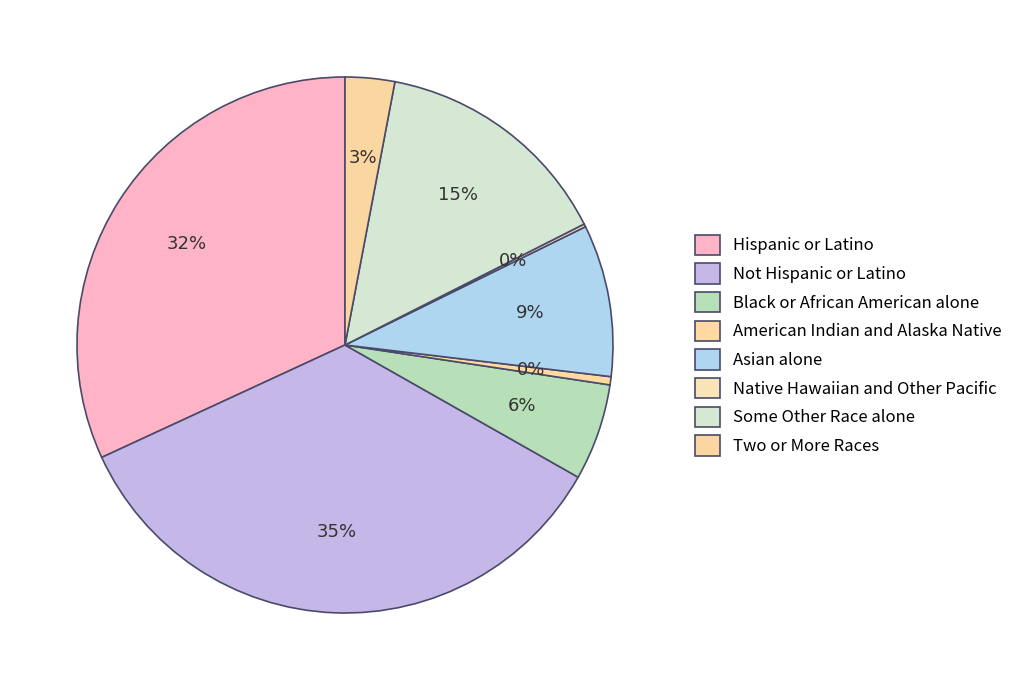

Which category has the smallest portion of the pie?

Native Hawaiian and Other Pacific